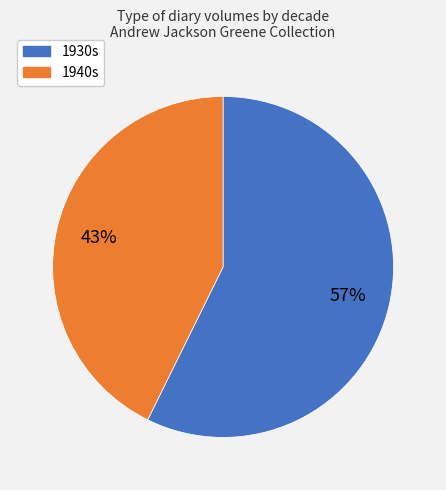

Does any single category account for the majority?

Yes